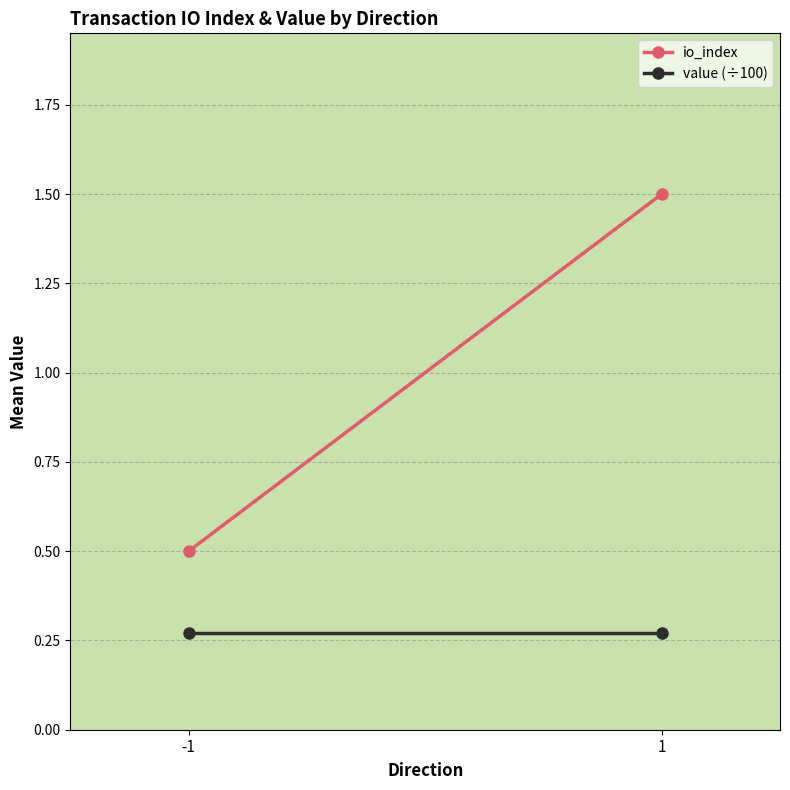

The io_index series shows 2.2 at 1. True or false?

False